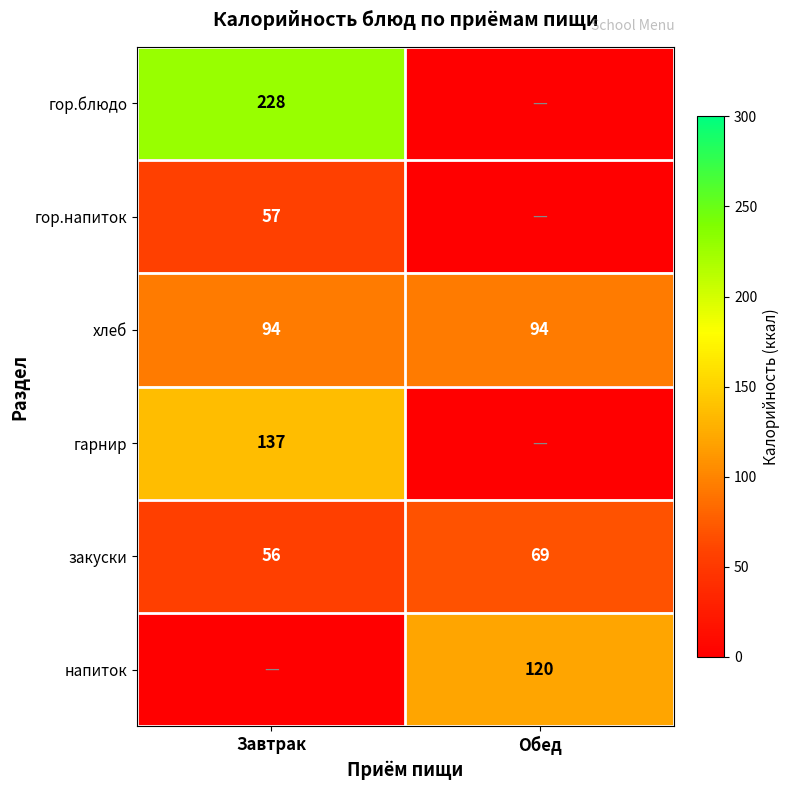

What is the minimum value for хлеб?

94